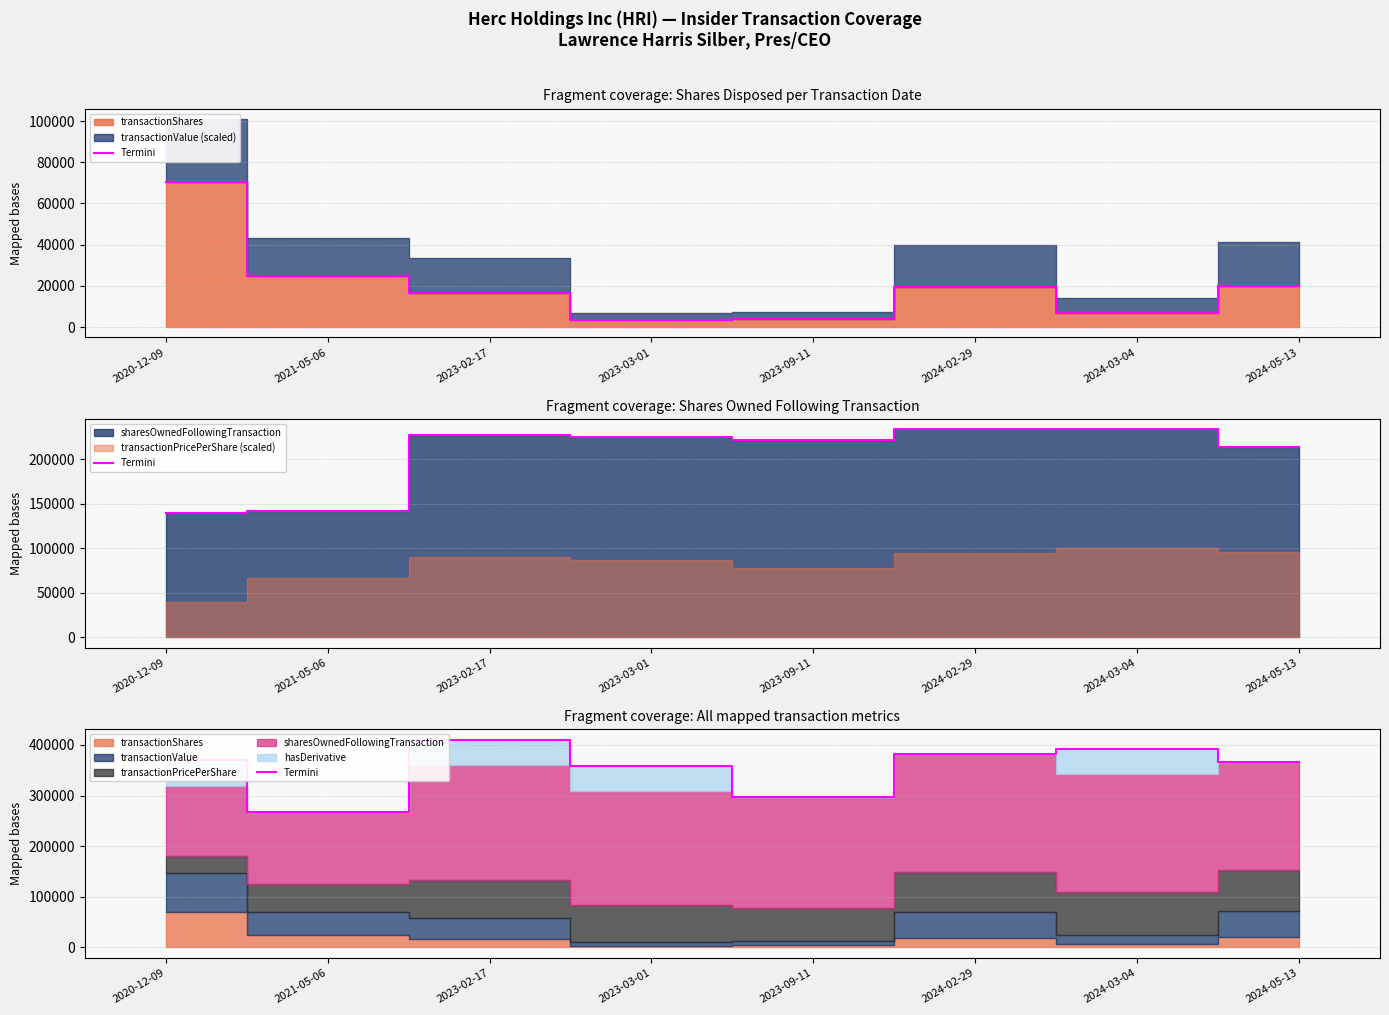

How many points are lower than both their immediate neighbors (excluding endpoints)?

2